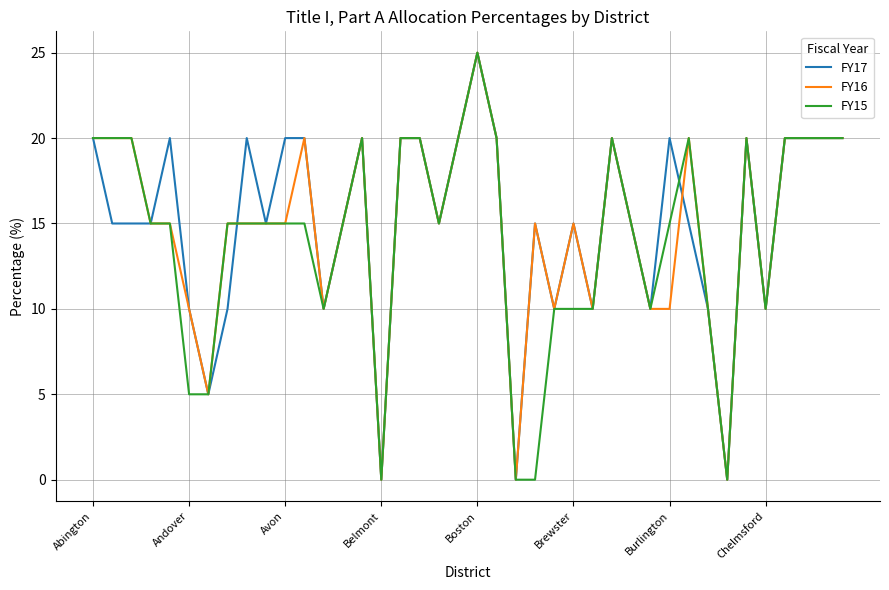

What is the maximum value for FY17?

25